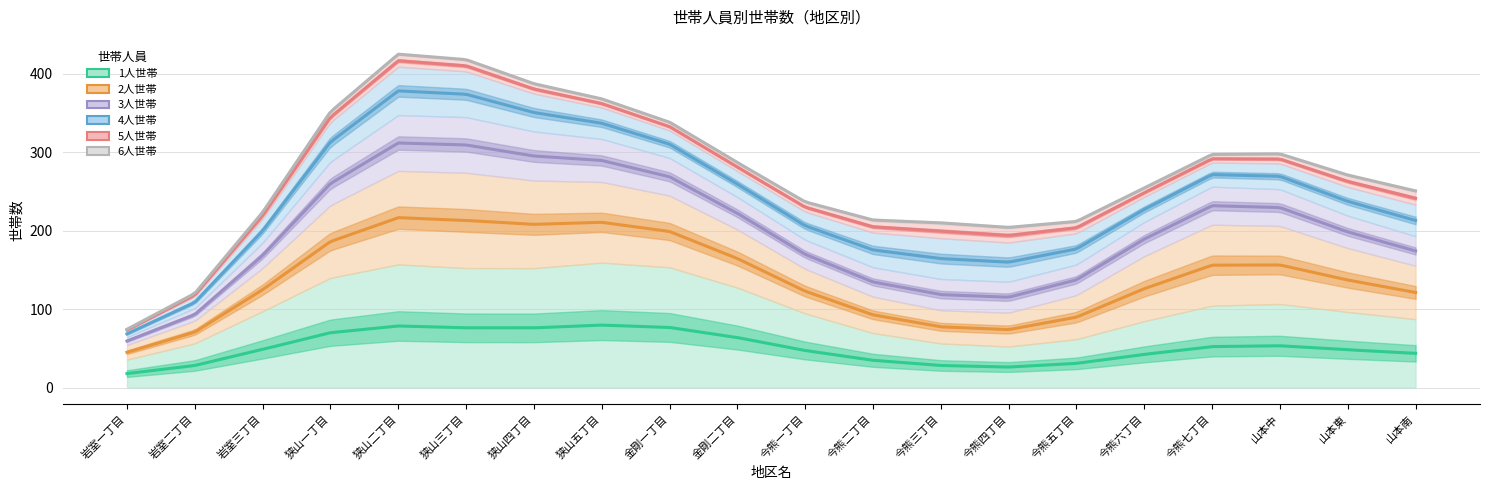

How many interior local valleys does the 6人世帯 series have?

4